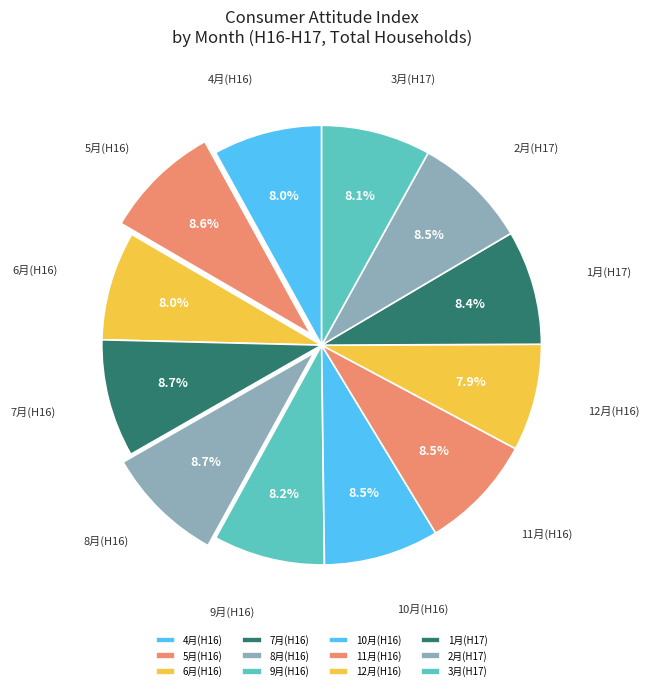

Combined, what portion of the pie is 11月(H16) and 12月(H16)?

16.4%